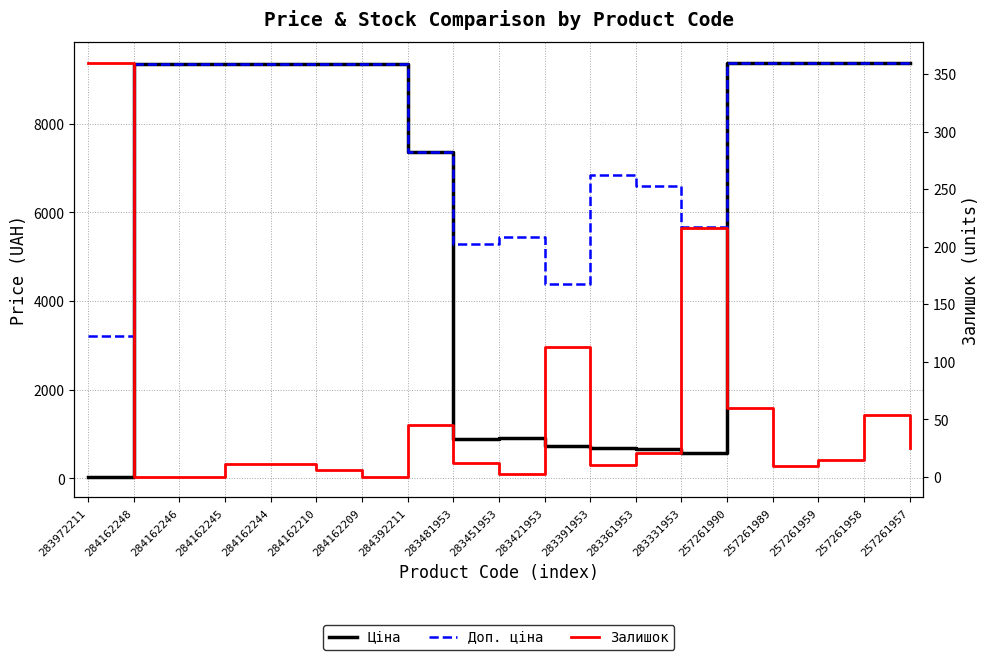

Reading right to left, transcribe all the data shown in this chart.

Ціна: 257261957=9379.3	257261958=9379.3	257261959=9379.3	257261989=9379.3	257261990=9379.3	283331953=566.2	283361953=659.8	283391953=683.2	283421953=728.8	283451953=905.5	283481953=882.1	284392211=7360.2	284162209=9342.0	284162210=9342.0	284162244=9342.0	284162245=9342.0	284162246=9342.0	284162248=9342.0	283972211=32.0
Доп. ціна: 257261957=9379.3	257261958=9379.3	257261959=9379.3	257261989=9379.3	257261990=9379.3	283331953=5662.1	283361953=6597.9	283391953=6831.9	283421953=4372.9	283451953=5432.8	283481953=5292.4	284392211=7360.2	284162209=9342.0	284162210=9342.0	284162244=9342.0	284162245=9342.0	284162246=9342.0	284162248=9342.0	283972211=3205.0
Залишок: 257261957=25.0	257261958=54.0	257261959=15.0	257261989=9.0	257261990=60.0	283331953=216.0	283361953=21.0	283391953=10.0	283421953=113.0	283451953=2.0	283481953=12.0	284392211=45.0	284162209=0.0	284162210=6.0	284162244=11.0	284162245=11.0	284162246=0.0	284162248=0.0	283972211=360.0